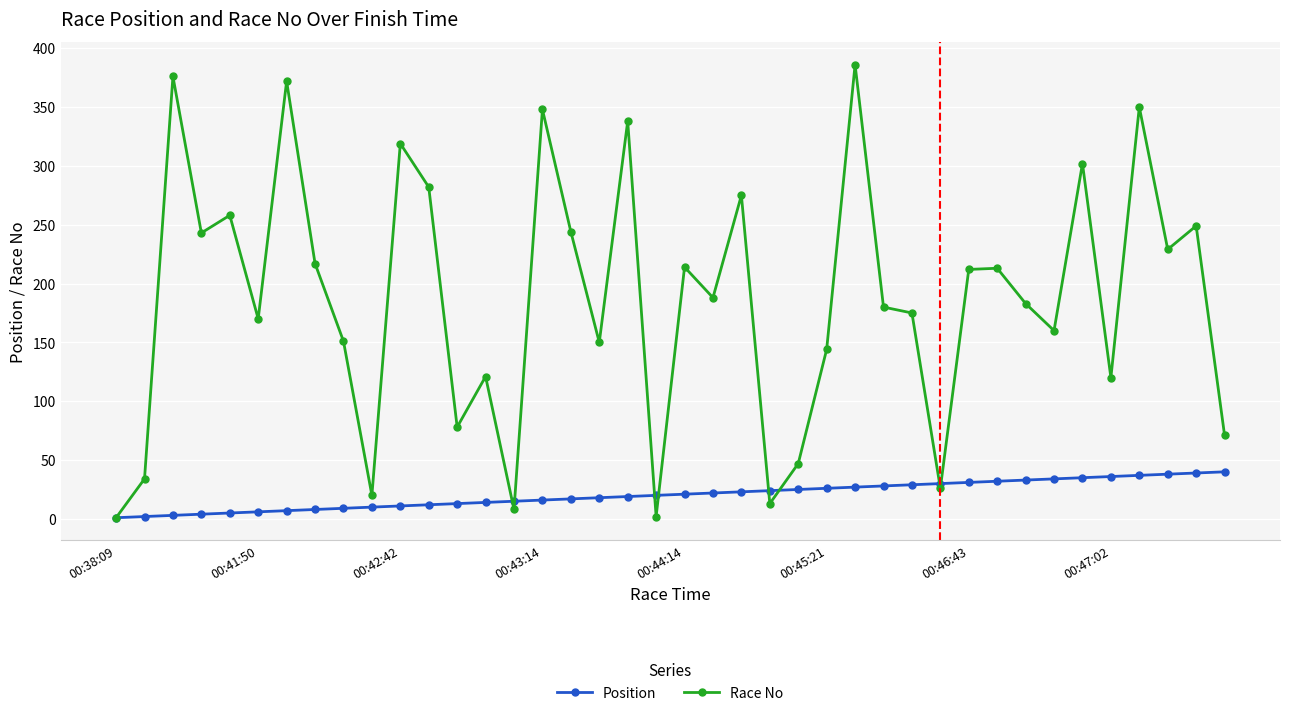

Rank the series by their maximum value, from lowest to highest.

Position, Race No